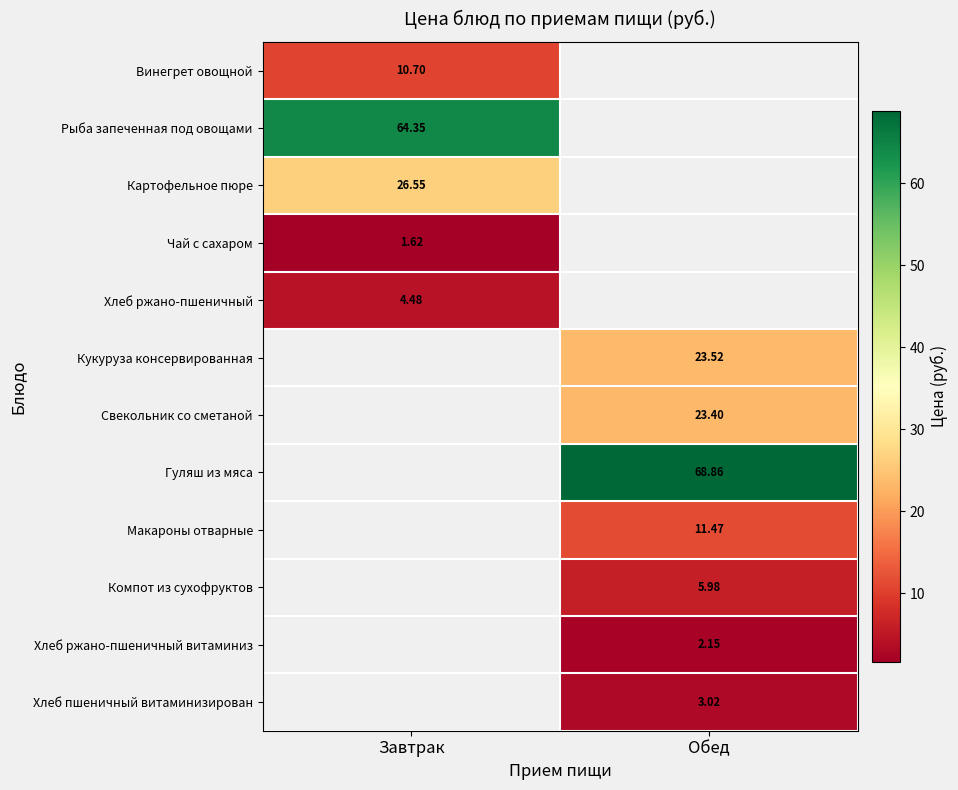

What is the minimum value shown in the chart?

1.6